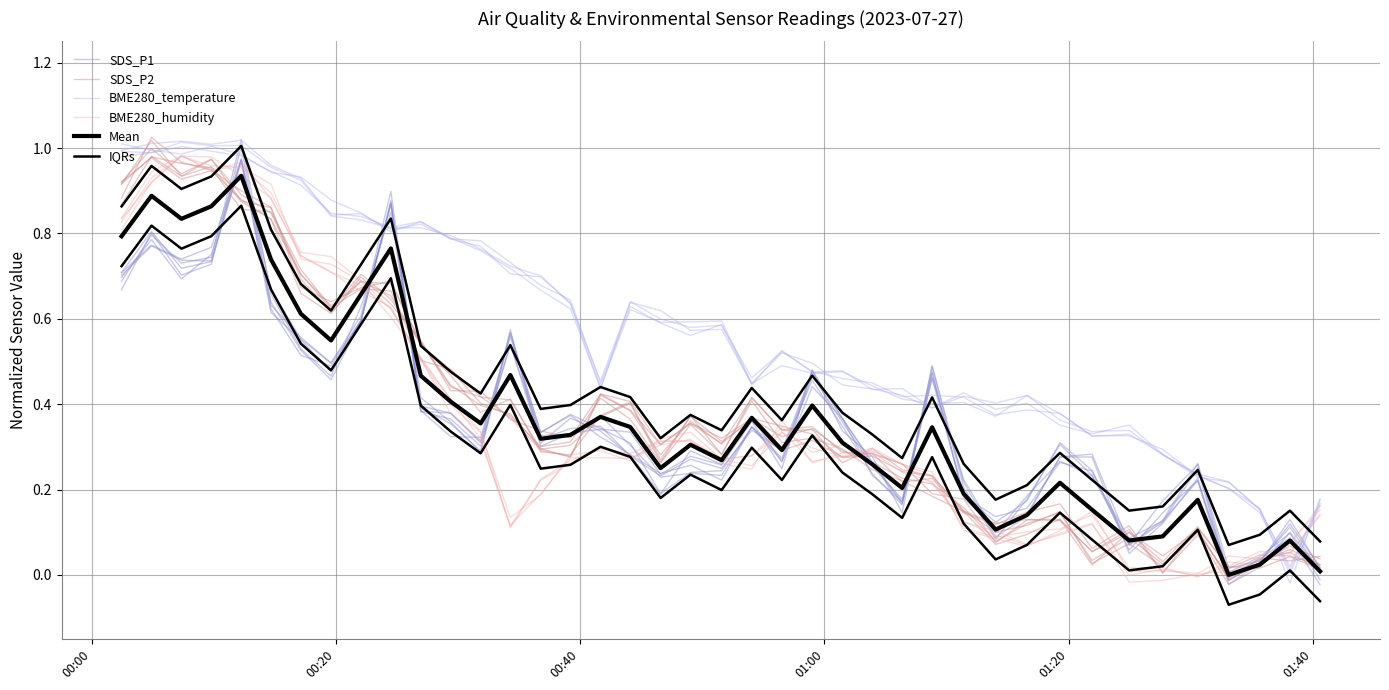

Reading right to left, transcribe all the data shown in this chart.

SDS_P1: 0.0	0.1	0.0	-0.0	0.2	0.1	0.1	0.2	0.3	0.2	0.1	0.2	0.5	0.2	0.2	0.4	0.5	0.3	0.3	0.2	0.3	0.2	0.3	0.3	0.3	0.3	0.6	0.3	0.4	0.4	0.9	0.6	0.5	0.6	0.7	1.0	0.8	0.7	0.8	0.7
SDS_P2: 0.0	0.1	0.0	-0.0	0.1	0.0	0.1	0.0	0.1	0.1	0.1	0.1	0.2	0.2	0.2	0.3	0.3	0.3	0.4	0.3	0.4	0.3	0.4	0.4	0.3	0.3	0.4	0.4	0.5	0.5	0.7	0.7	0.6	0.7	0.9	0.9	1.0	0.9	1.0	0.9
BME280_temperature: 0.2	-0.0	0.2	0.2	0.2	0.3	0.3	0.3	0.4	0.4	0.4	0.4	0.4	0.4	0.4	0.5	0.5	0.5	0.5	0.6	0.6	0.6	0.6	0.4	0.6	0.7	0.7	0.8	0.8	0.8	0.8	0.8	0.8	0.9	0.9	1.0	1.0	1.0	1.0	1.0
BME280_humidity: 0.1	0.1	0.0	0.0	0.0	0.0	0.0	0.1	0.1	0.1	0.1	0.1	0.2	0.3	0.3	0.3	0.3	0.3	0.3	0.3	0.3	0.3	0.3	0.3	0.3	0.2	0.1	0.3	0.4	0.5	0.6	0.7	0.7	0.7	0.9	1.0	0.9	1.0	0.9	0.8
Mean: 0.0	0.1	0.0	0.0	0.2	0.1	0.1	0.2	0.2	0.1	0.1	0.2	0.3	0.2	0.3	0.3	0.4	0.3	0.4	0.3	0.3	0.3	0.3	0.4	0.3	0.3	0.5	0.4	0.4	0.5	0.8	0.7	0.5	0.6	0.7	0.9	0.9	0.8	0.9	0.8
IQRs: 0.1	0.2	0.1	0.1	0.2	0.2	0.2	0.2	0.3	0.2	0.2	0.3	0.4	0.3	0.3	0.4	0.5	0.4	0.4	0.3	0.4	0.3	0.4	0.4	0.4	0.4	0.5	0.4	0.5	0.5	0.8	0.7	0.6	0.7	0.8	1.0	0.9	0.9	1.0	0.9